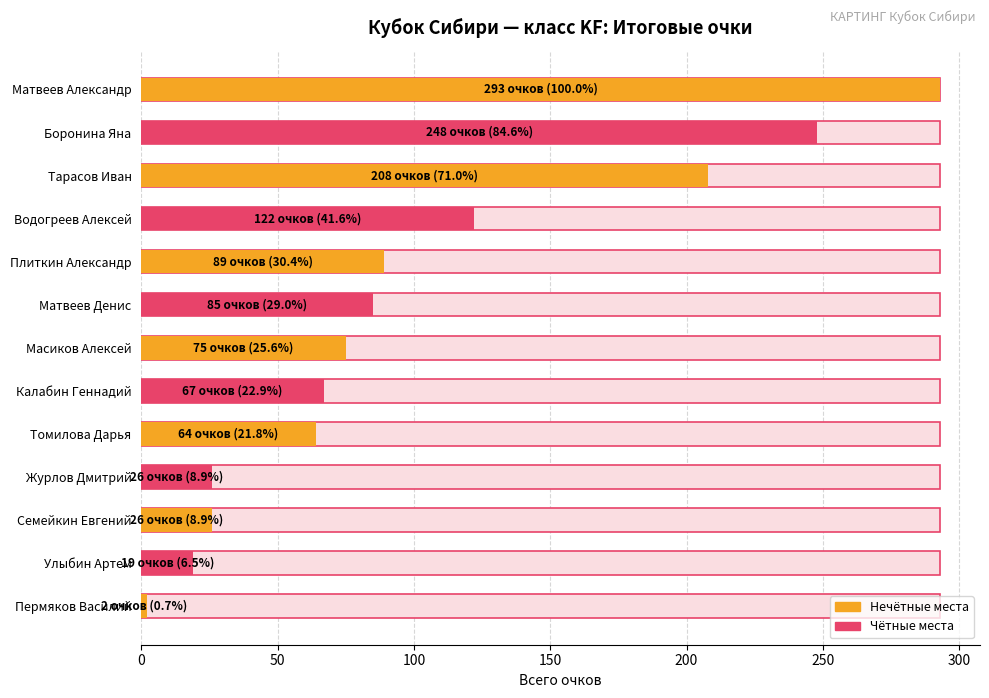

Are the bars grouped side by side (vs. stacked)?

No